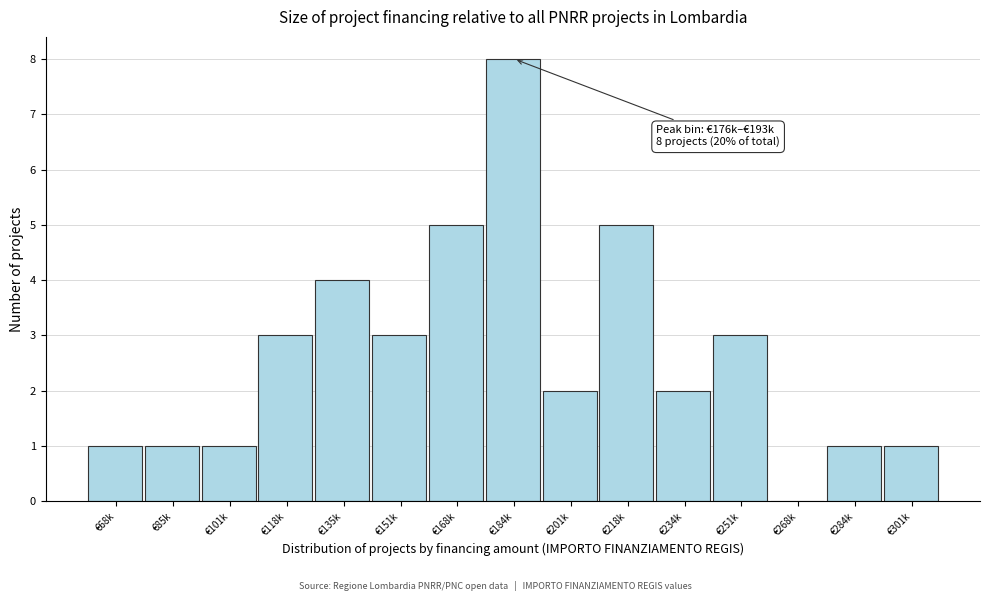

Reading left to right, what are all the values shown in this chart?

€68k=1	€85k=1	€101k=1	€118k=3	€135k=4	€151k=3	€168k=5	€184k=8	€201k=2	€218k=5	€234k=2	€251k=3	€268k=0	€284k=1	€301k=1